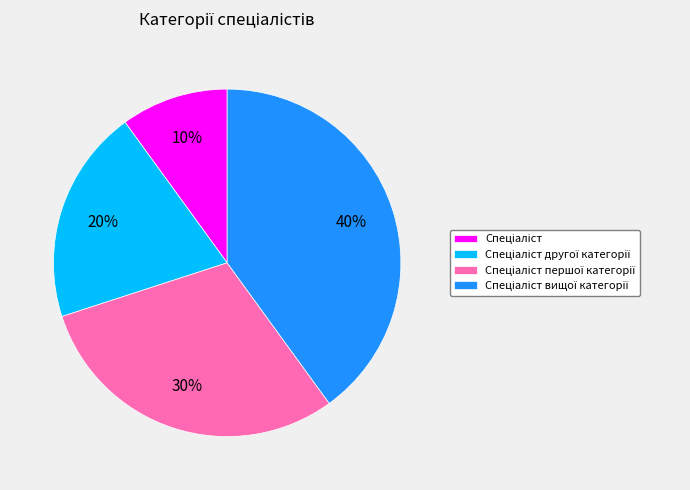

To the nearest percent, what is the difference between the largest and smallest slice percentages?

30%